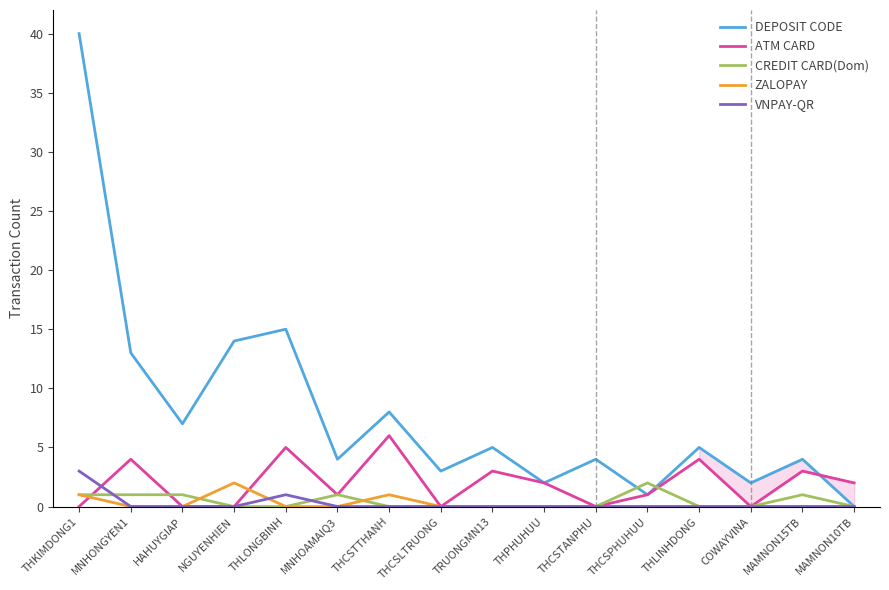

Is the value of DEPOSIT CODE at MNHOAMAIQ3 greater than the value of CREDIT CARD(Dom) at HAHUYGIAP?

Yes